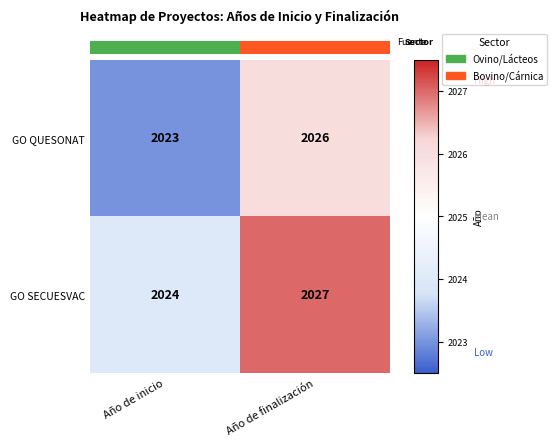

The value of GO QUESONAT at Año de inicio is 2023. True or false?

True